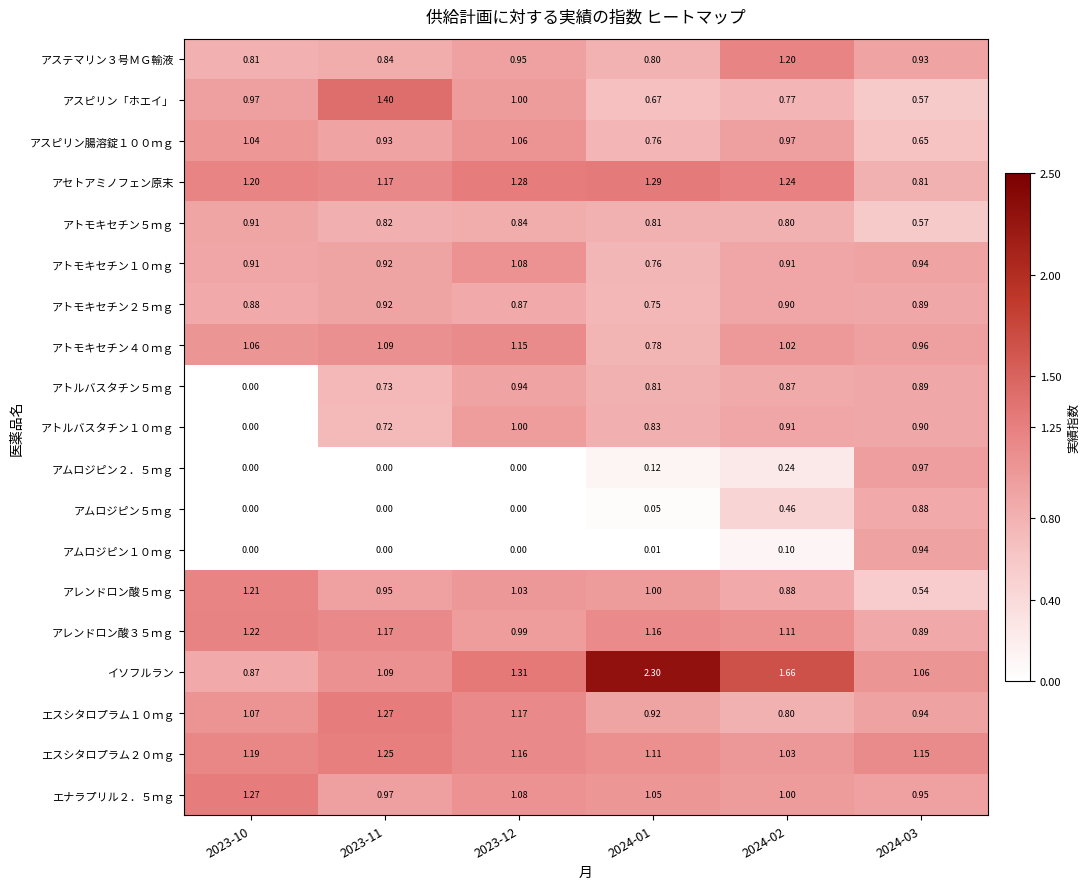

Is the value of アトモキセチン２５ｍｇ at 2024-02 greater than the value of エスシタロプラム２０ｍｇ at 2023-12?

No